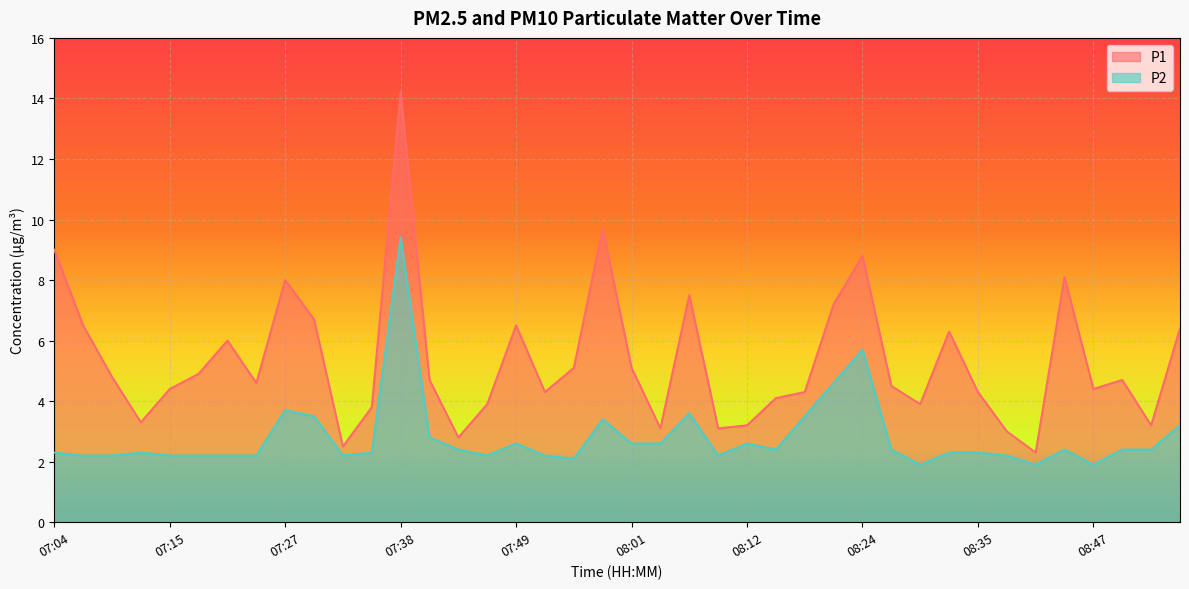

How many lines are shown in the chart?

2